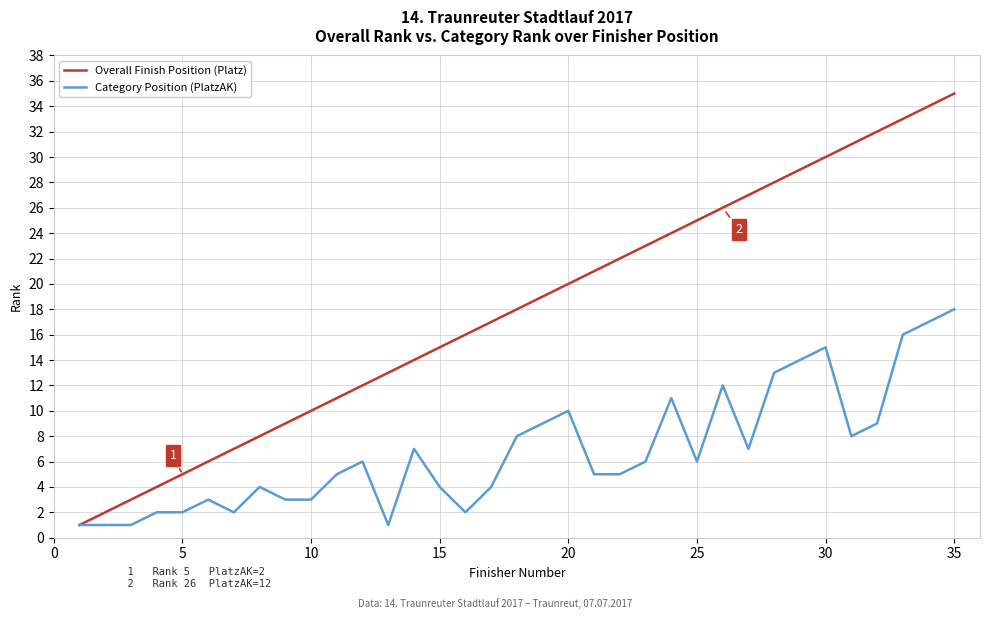

What is the average value of the Overall Finish Position (Platz) series?

18